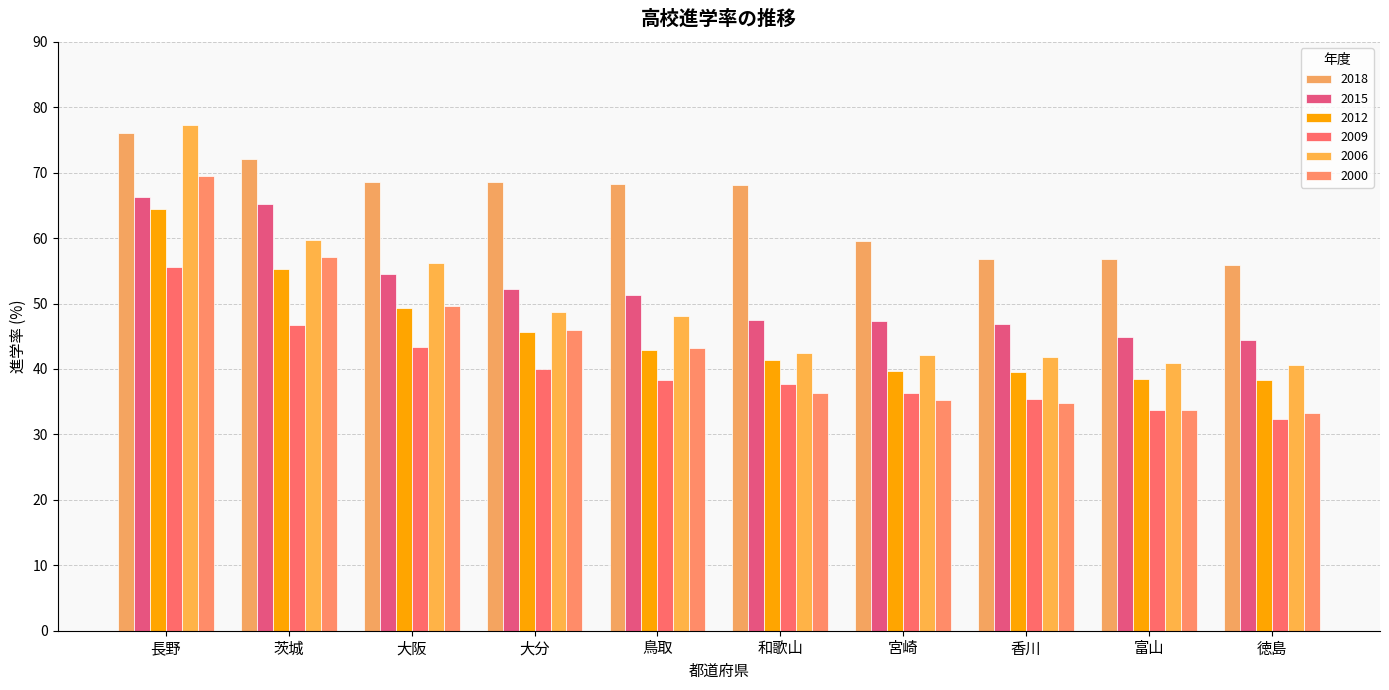

List the labels in order of 2015 value, smallest first.

徳島, 富山, 香川, 宮崎, 和歌山, 鳥取, 大分, 大阪, 茨城, 長野